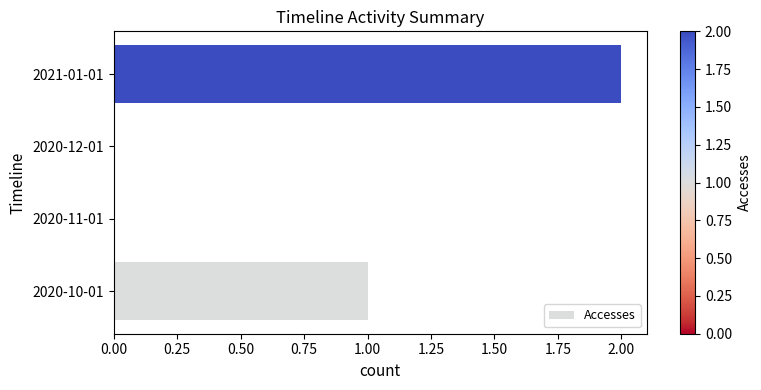

At which category does the chart reach its peak across all series?

2021-01-01